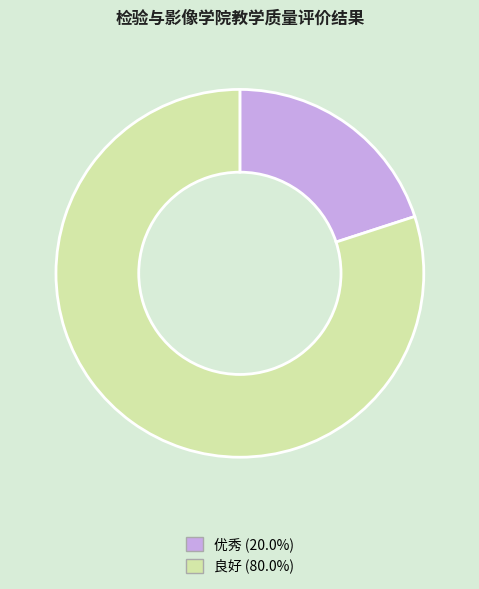

How many segments does this pie chart have?

2